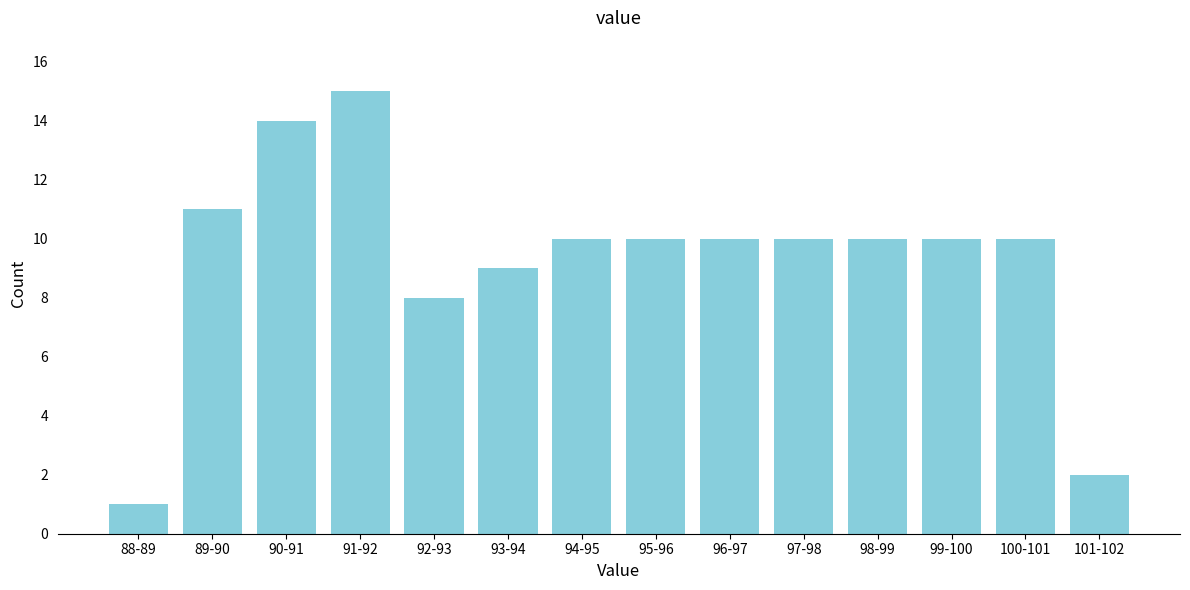

Reading left to right, list all the values displayed in this chart.

88-89=1	89-90=11	90-91=14	91-92=15	92-93=8	93-94=9	94-95=10	95-96=10	96-97=10	97-98=10	98-99=10	99-100=10	100-101=10	101-102=2